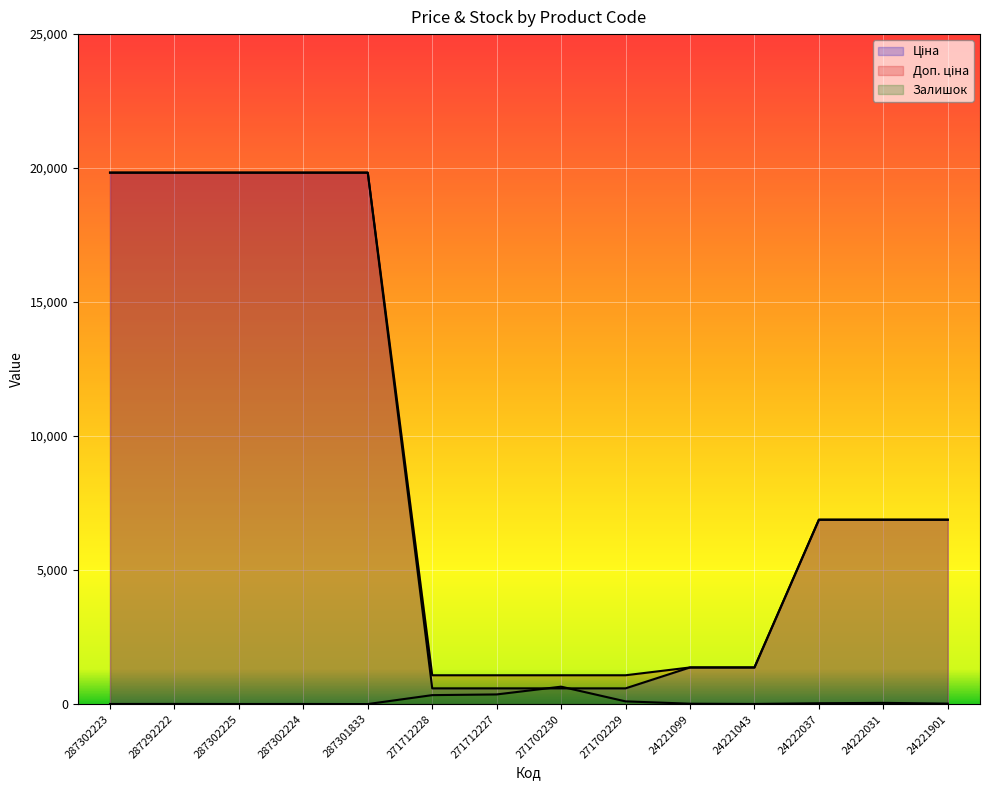

Rank the series at 271712227 from highest to lowest value.

Доп. ціна, Ціна, Залишок